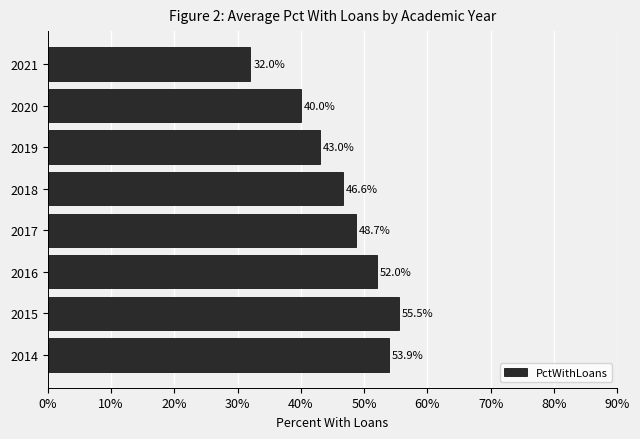

What is the smallest value displayed?

32.0